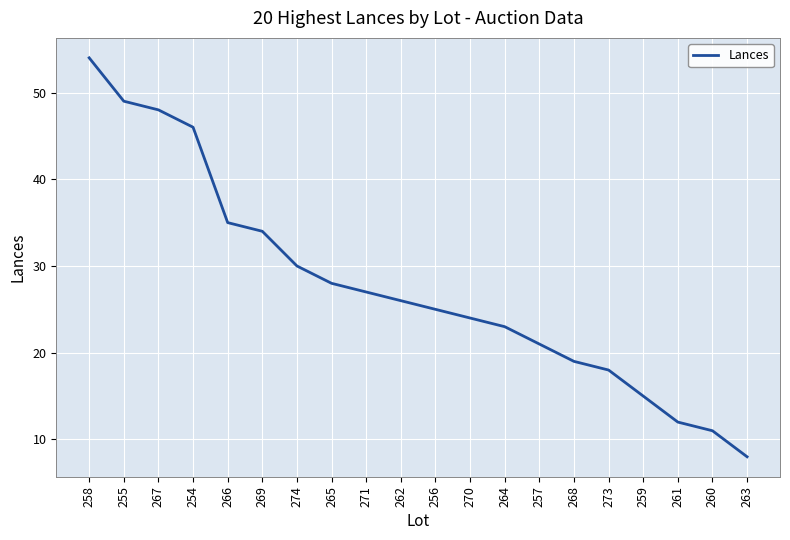

True or false: there are more than 0 points higher than both neighbors.

False